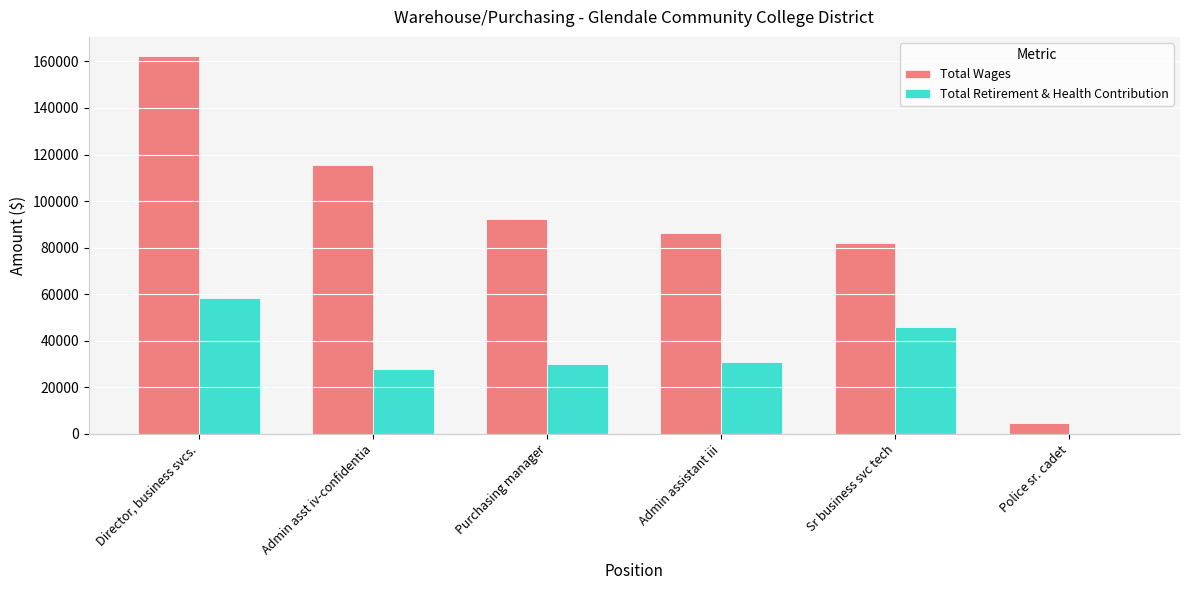

Reading left to right, what are all the values shown in this chart?

Total Wages: Director, business svcs.=162408	Admin asst iv-confidentia=115522	Purchasing manager=92342	Admin assistant iii=86155	Sr business svc tech=81948	Police sr. cadet=4634
Total Retirement & Health Contribution: Director, business svcs.=58357	Admin asst iv-confidentia=27776	Purchasing manager=30196	Admin assistant iii=31011	Sr business svc tech=46082	Police sr. cadet=0